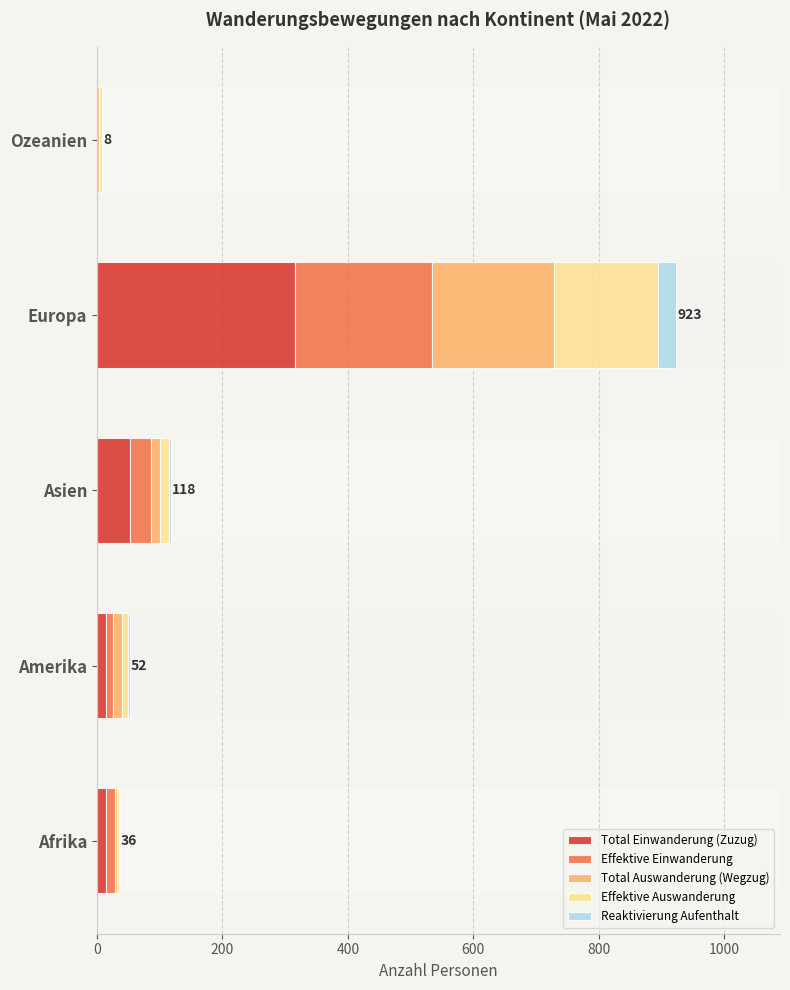

Is it true that Total Einwanderung (Zuzug) equals 53 at Asien?

True